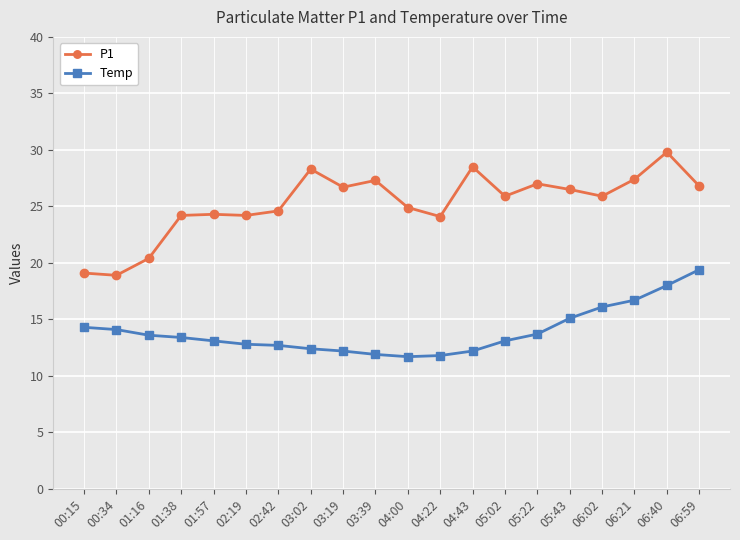

How many interior local peaks does the P1 series have?

6